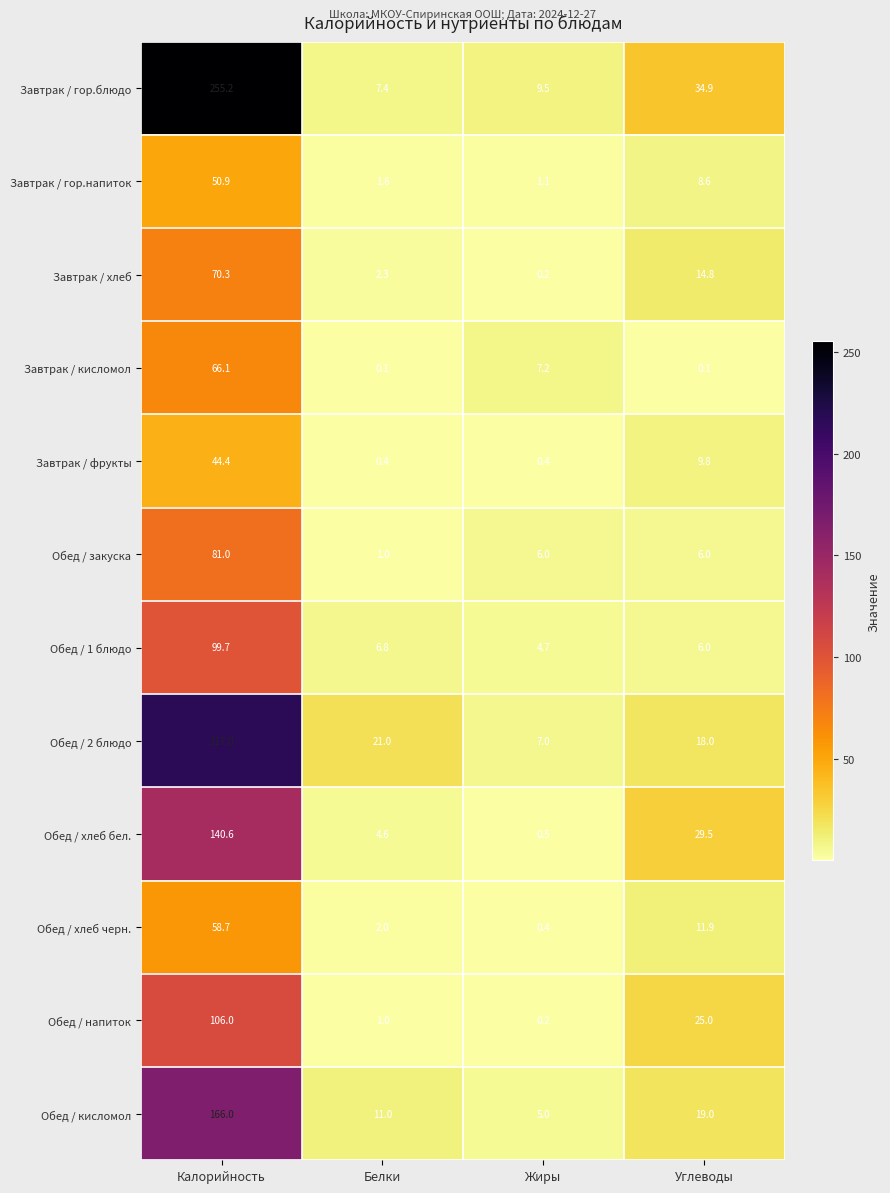

What is the difference between the Обед / хлеб черн. values at Калорийность and Жиры?

58.3